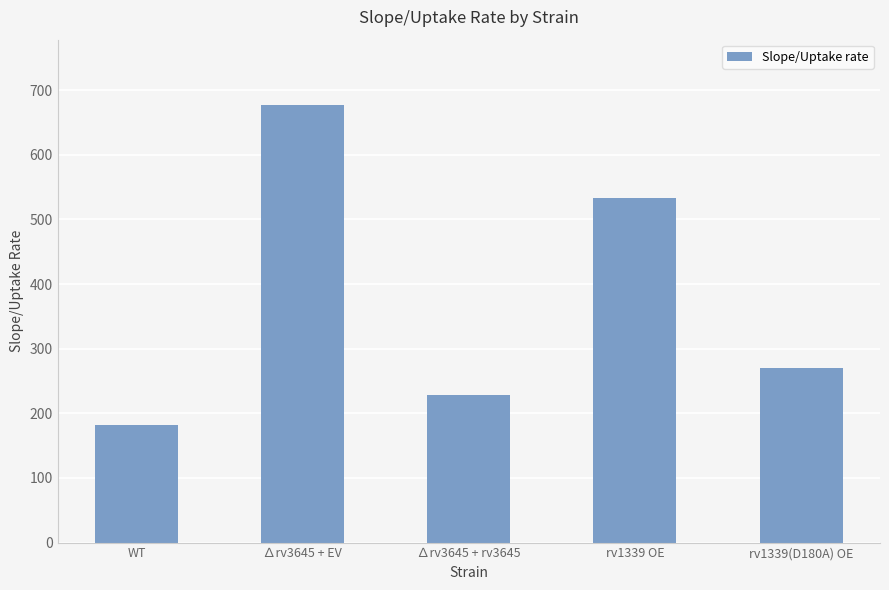

At which category does the chart reach its minimum across all series?

WT